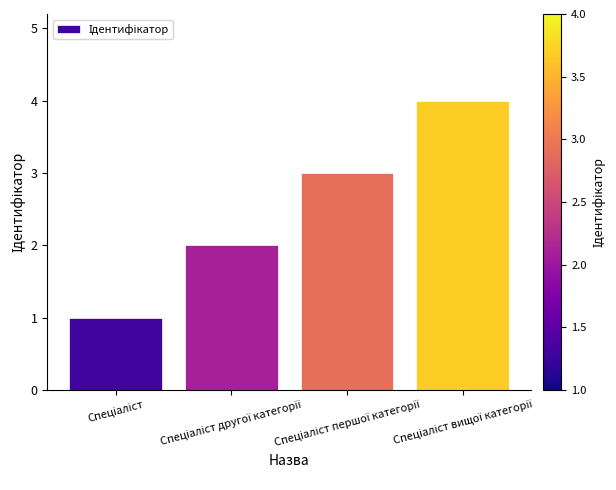

What is the sum of all values?

10